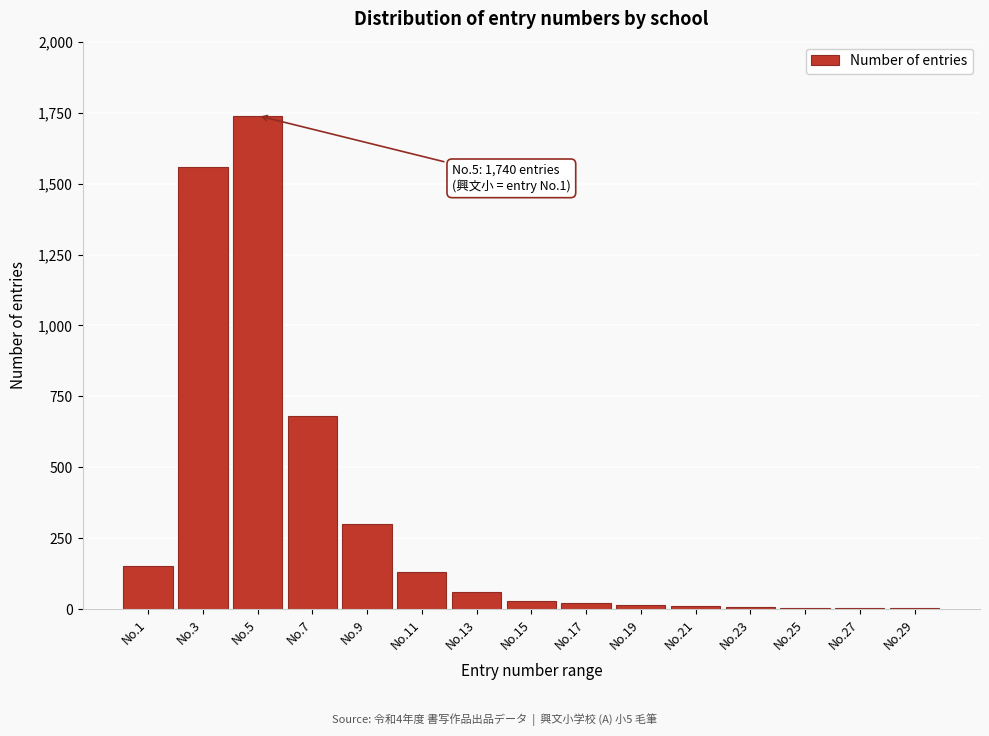

What is the sum of all values?

4713